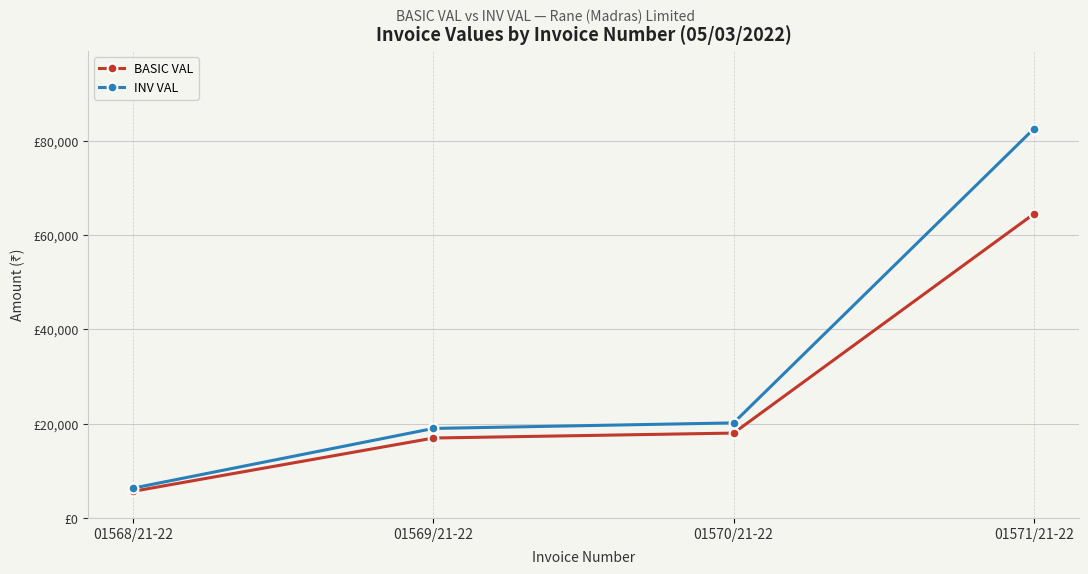

Reading left to right, transcribe all the data shown in this chart.

BASIC VAL: 5650.0	16950.0	18000.0	64465.0
INV VAL: 6328.0	18984.0	20160.0	82515.2